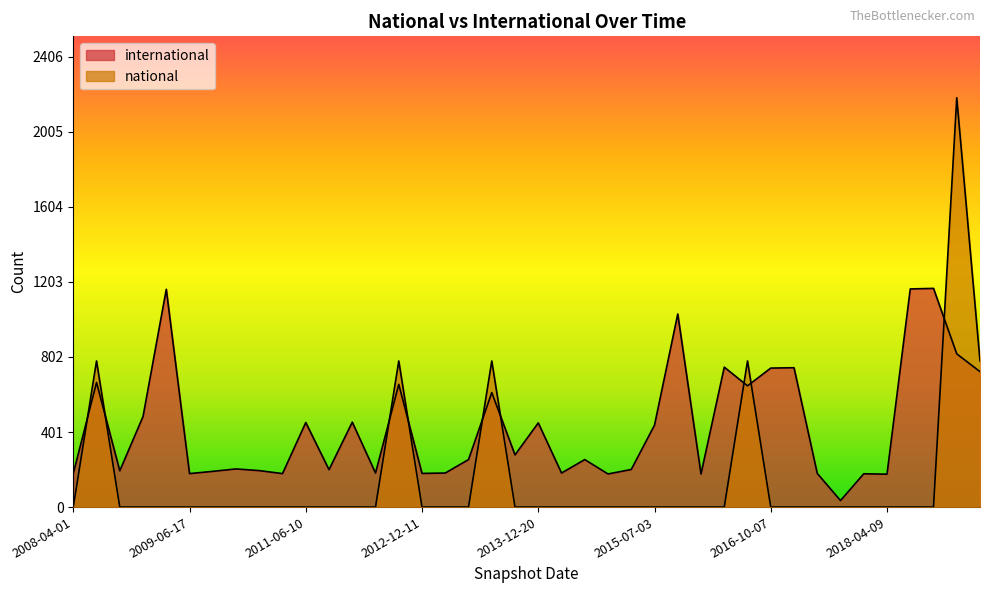

At which category is the sum across all series the highest?

2019-01-01